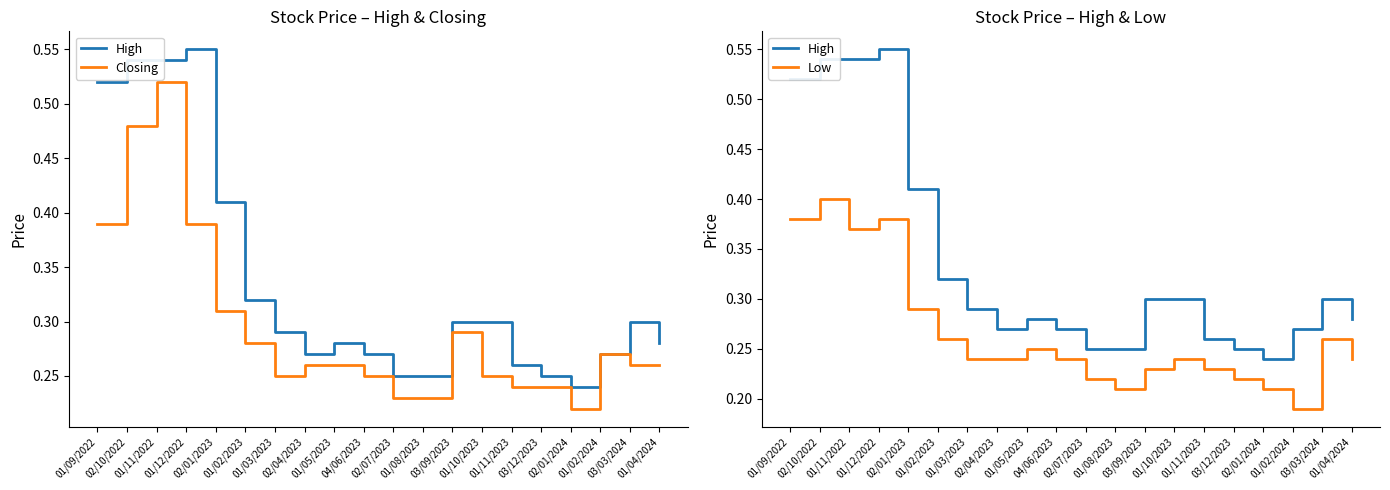

Which series has the largest total across all categories?

High